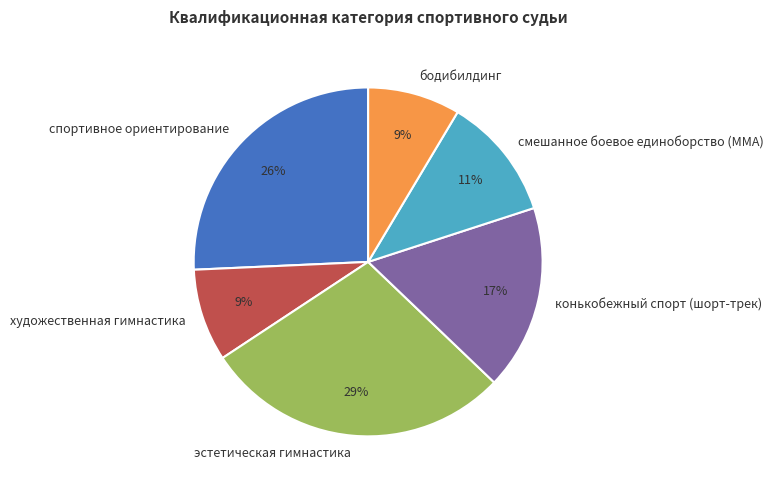

To the nearest percent, what is the difference between the largest and smallest slice percentages?

20%